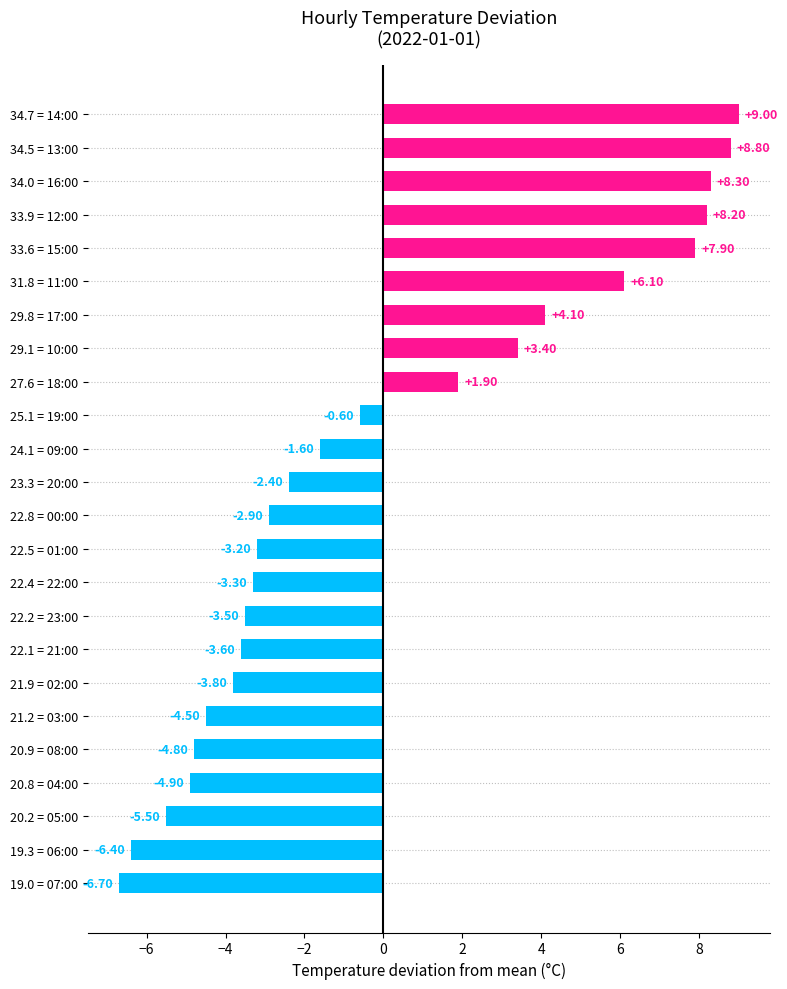

What is the difference between the maximum and minimum values?

15.7